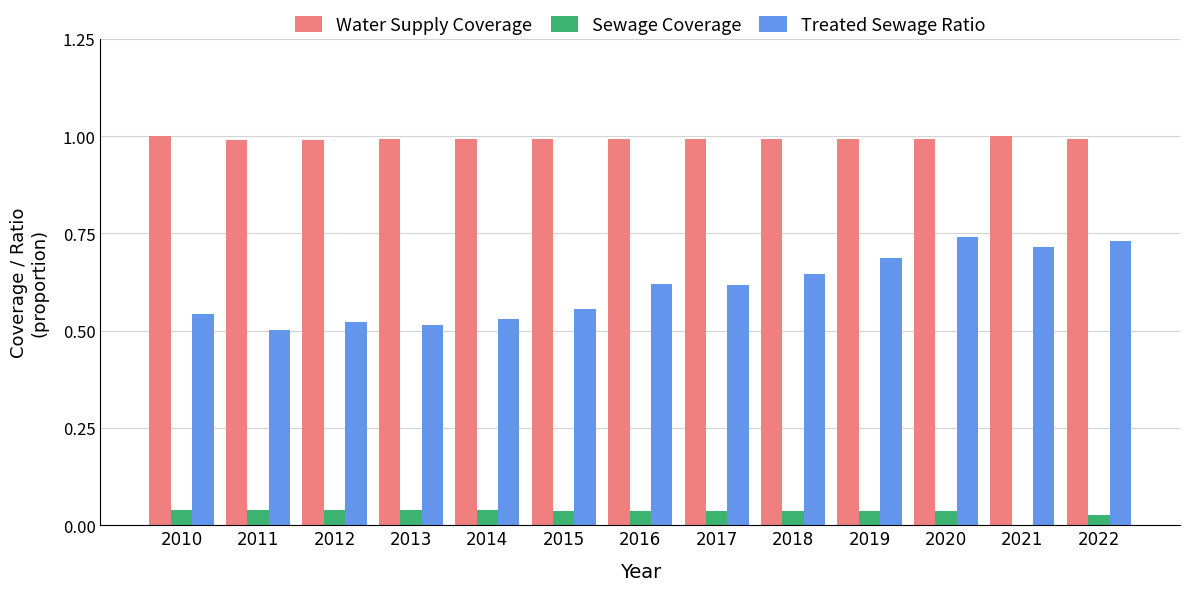

Is the value of Treated Sewage Ratio at 2018 greater than the value of Water Supply Coverage at 2013?

No